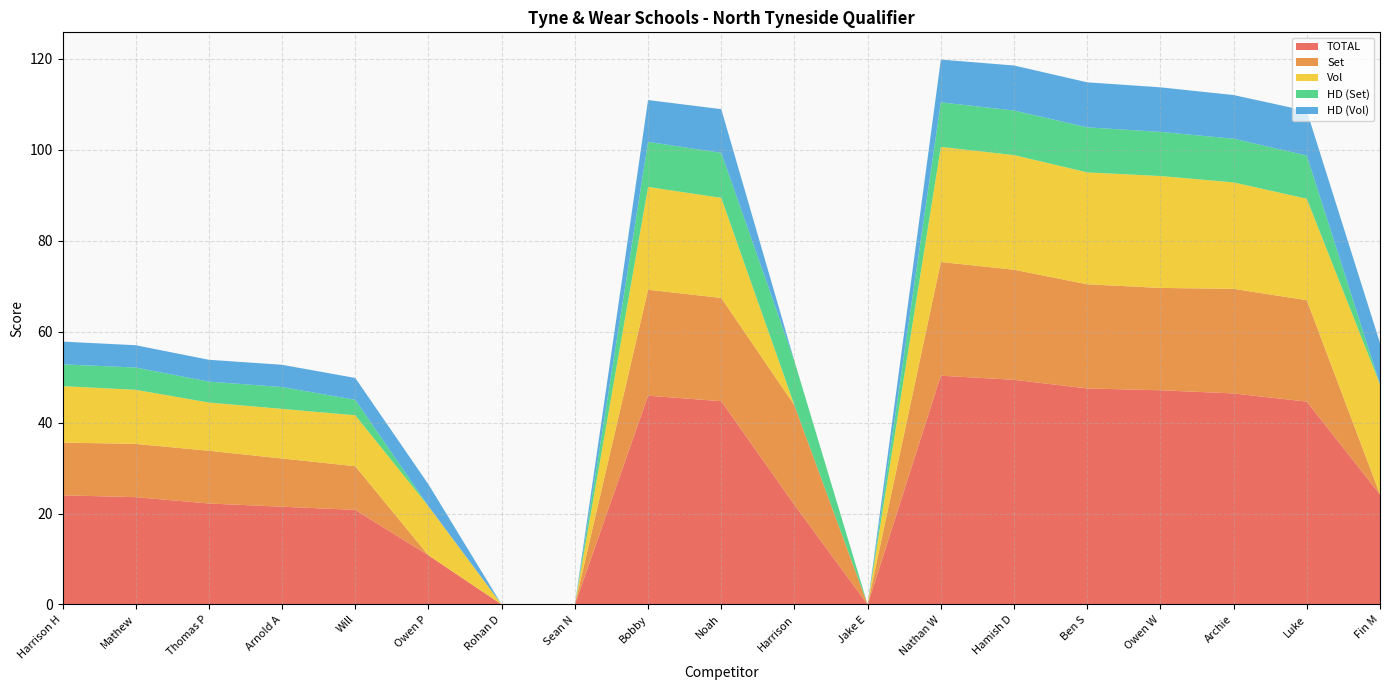

Reading right to left, what are all the values shown in this chart?

TOTAL: Fin M=24.2	Luke=44.6	Archie=46.4	Owen W=47.1	Ben S=47.5	Hamish D=49.4	Nathan W=50.3	Jake E=0.0	Harrison=21.9	Noah=44.7	Bobby=45.9	Sean N=0.0	Rohan D=0.0	Owen P=10.8	Will=20.8	Arnold A=21.5	Thomas P=22.2	Mathew=23.6	Harrison H=24.0
Set: Fin M=0.0	Luke=22.3	Archie=23.0	Owen W=22.5	Ben S=22.9	Hamish D=24.2	Nathan W=25.0	Jake E=0.0	Harrison=21.9	Noah=22.7	Bobby=23.3	Sean N=0.0	Rohan D=0.0	Owen P=0.0	Will=9.6	Arnold A=10.6	Thomas P=11.6	Mathew=11.7	Harrison H=11.6
Vol: Fin M=24.2	Luke=22.3	Archie=23.4	Owen W=24.6	Ben S=24.6	Hamish D=25.2	Nathan W=25.3	Jake E=0.0	Harrison=0.0	Noah=22.0	Bobby=22.6	Sean N=0.0	Rohan D=0.0	Owen P=10.8	Will=11.2	Arnold A=10.9	Thomas P=10.6	Mathew=11.9	Harrison H=12.4
HD (Set): Fin M=0.0	Luke=9.5	Archie=9.6	Owen W=9.7	Ben S=9.9	Hamish D=9.8	Nathan W=9.8	Jake E=0.0	Harrison=9.7	Noah=9.9	Bobby=9.9	Sean N=0.0	Rohan D=0.0	Owen P=0.0	Will=3.4	Arnold A=4.8	Thomas P=4.6	Mathew=4.9	Harrison H=4.8
HD (Vol): Fin M=9.1	Luke=9.8	Archie=9.6	Owen W=9.8	Ben S=9.9	Hamish D=9.9	Nathan W=9.4	Jake E=0.0	Harrison=0.0	Noah=9.6	Bobby=9.2	Sean N=0.0	Rohan D=0.0	Owen P=4.8	Will=4.8	Arnold A=4.9	Thomas P=4.8	Mathew=4.9	Harrison H=5.0